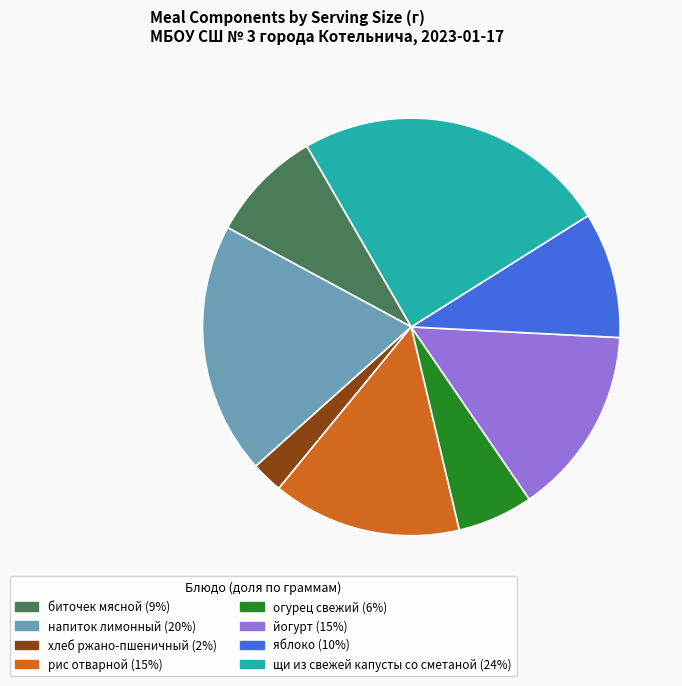

What percentage is the йогурт slice, to the nearest percent?

15%